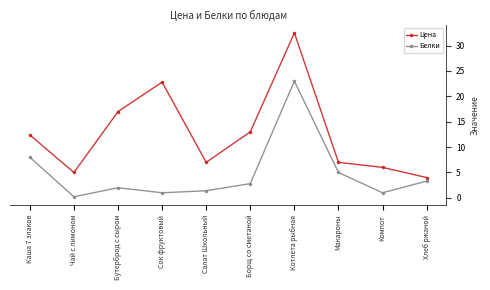

Which label corresponds to the smallest value in the chart?

Чай с лимоном